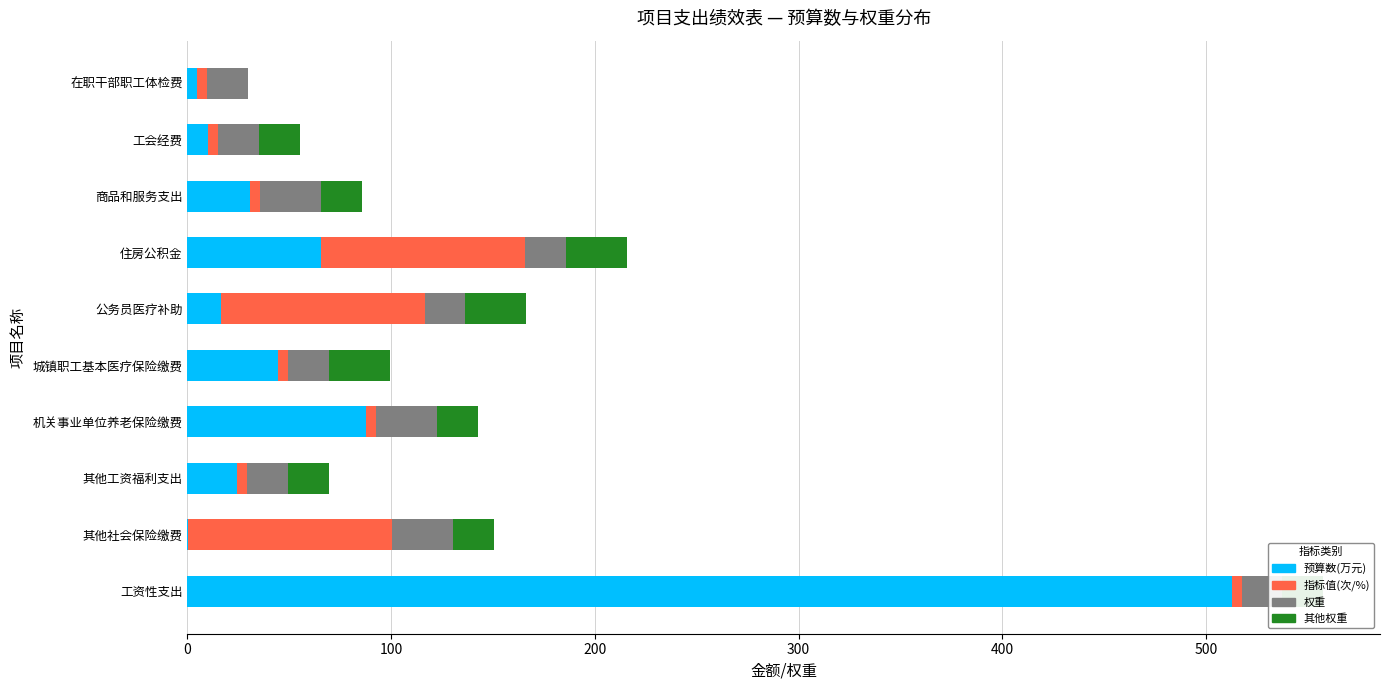

At how many categories does at least one series exceed 438?

1